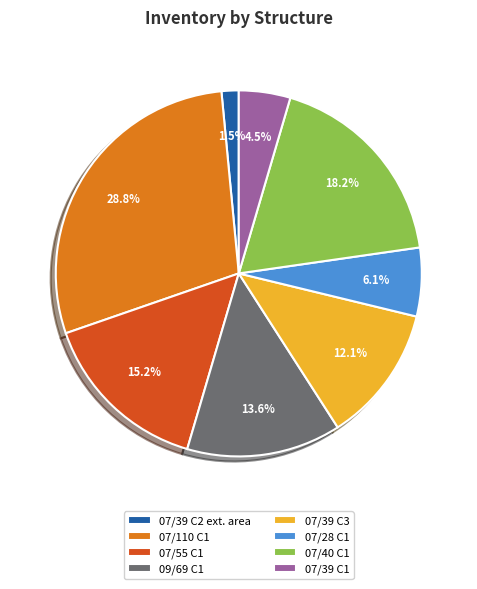

Rank the categories by value from lowest to highest.

07/39 C2 ext. area, 07/39 C1, 07/28 C1, 07/39 C3, 09/69 C1, 07/55 C1, 07/40 C1, 07/110 C1